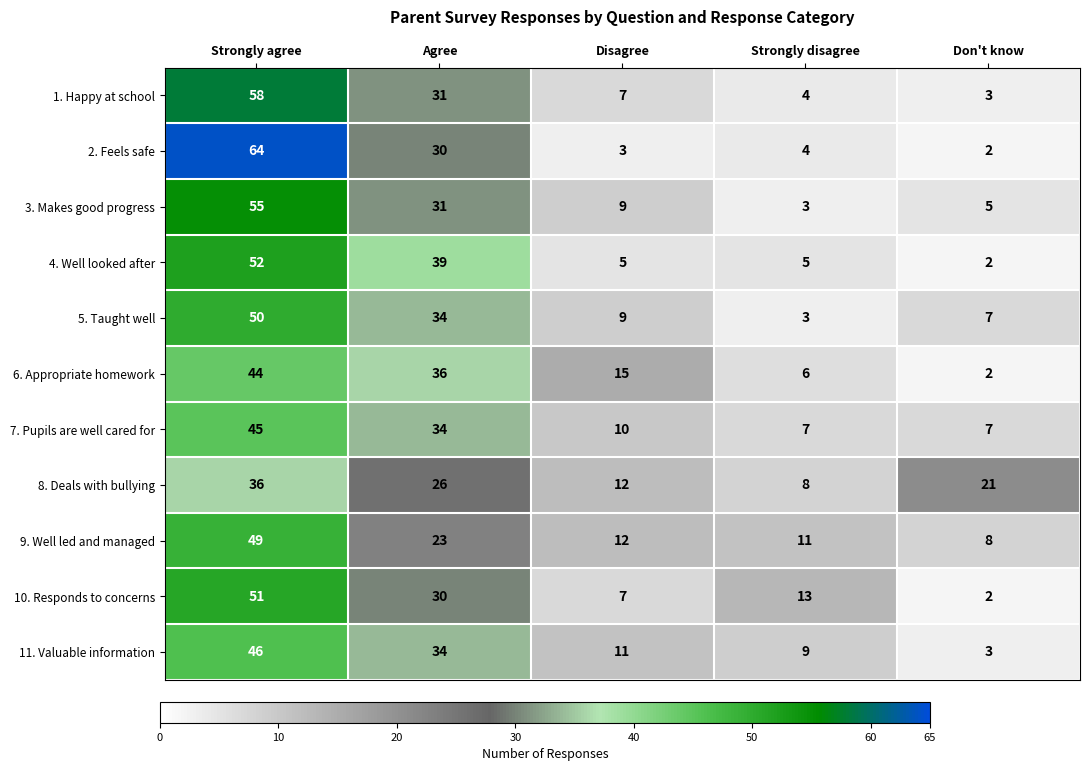

True or false: 6. Appropriate homework has a value of 4 at Don't know.

False